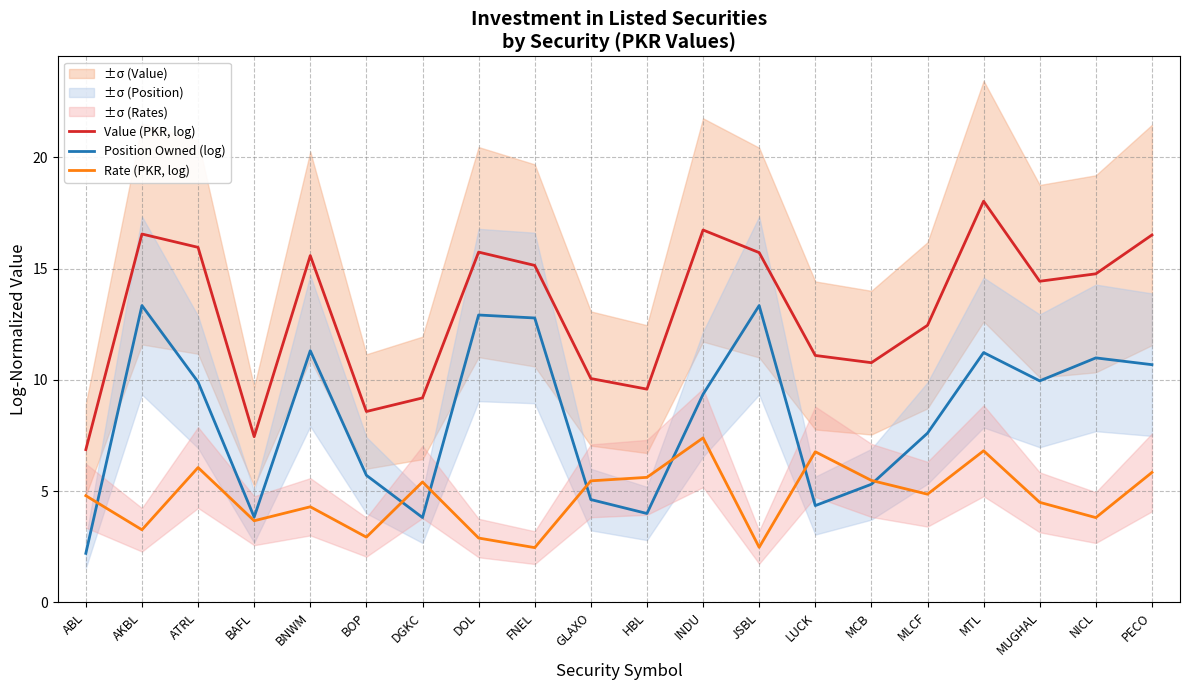

Which series has the largest range (max minus min)?

Value (PKR, log)